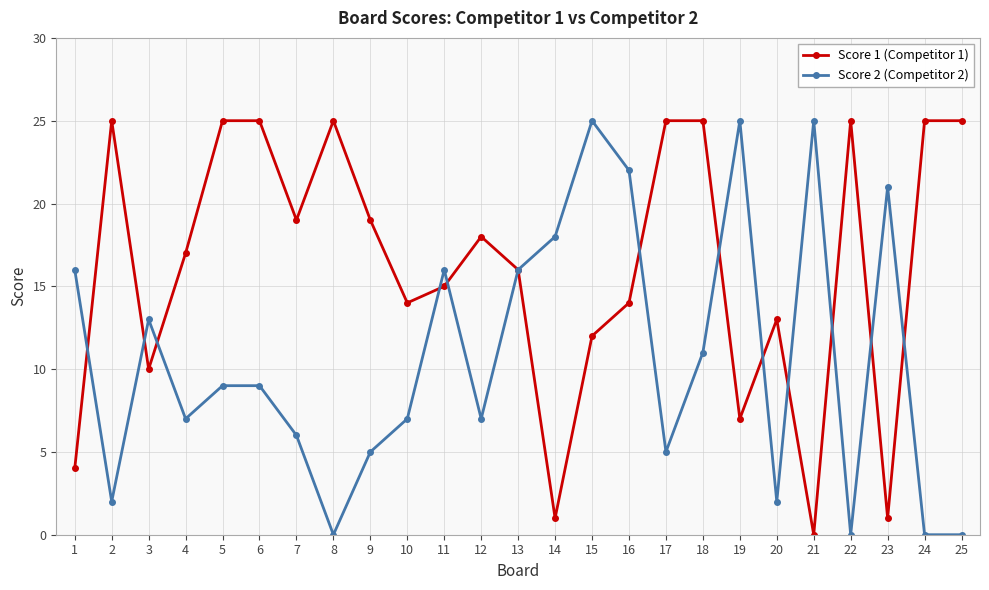

How many values in the Score 2 (Competitor 2) series are below 9?

12